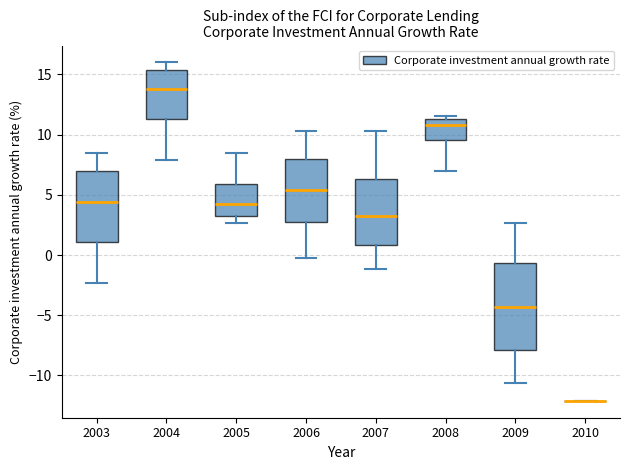

Reading left to right, transcribe this box plot: for each box, give where its median line is, the range the box spans, and where its two whiskers end, as read against the y-axis. The values are not printed on the chart, so give them approximately, as read against the axis.

2003: median 4.5, box 1.0 to 7.0, whiskers -2.5 to 8.5
2004: median 14.0, box 11.5 to 15.5, whiskers 8.0 to 16.0
2005: median 4.0, box 3.0 to 6.0, whiskers 2.5 to 8.5
2006: median 5.5, box 2.5 to 8.0, whiskers -0.5 to 10.5
2007: median 3.5, box 1.0 to 6.5, whiskers -1.0 to 10.5
2008: median 11.0, box 9.5 to 11.5, whiskers 7.0 to 11.5 (just above the box's upper edge)
2009: median -4.5, box -8.0 to -0.5, whiskers -10.5 to 2.5
2010: box collapsed to a line at -12.0, whiskers -12.0 to -12.0